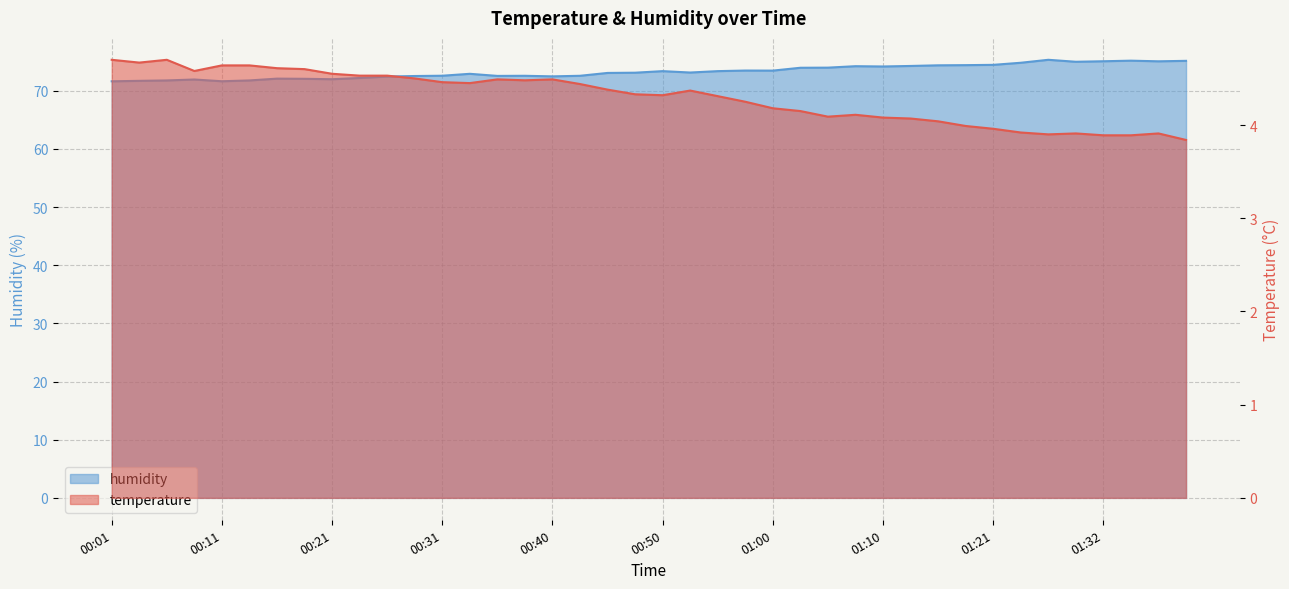

How many categories are shown in the chart?

40